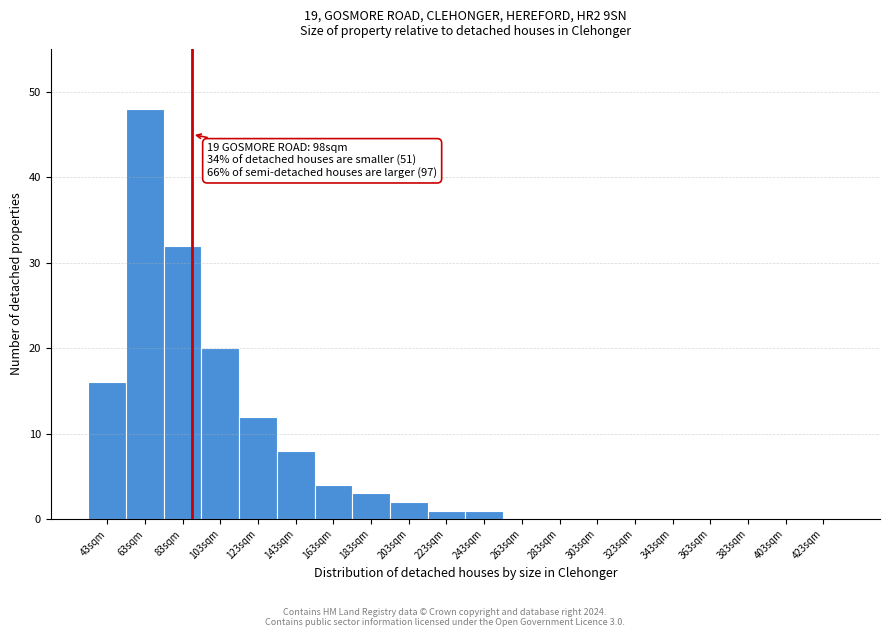

Reading left to right, transcribe all the data shown in this chart.

43sqm=16	63sqm=48	83sqm=32	103sqm=20	123sqm=12	143sqm=8	163sqm=4	183sqm=3	203sqm=2	223sqm=1	243sqm=1	263sqm=0	283sqm=0	303sqm=0	323sqm=0	343sqm=0	363sqm=0	383sqm=0	403sqm=0	423sqm=0